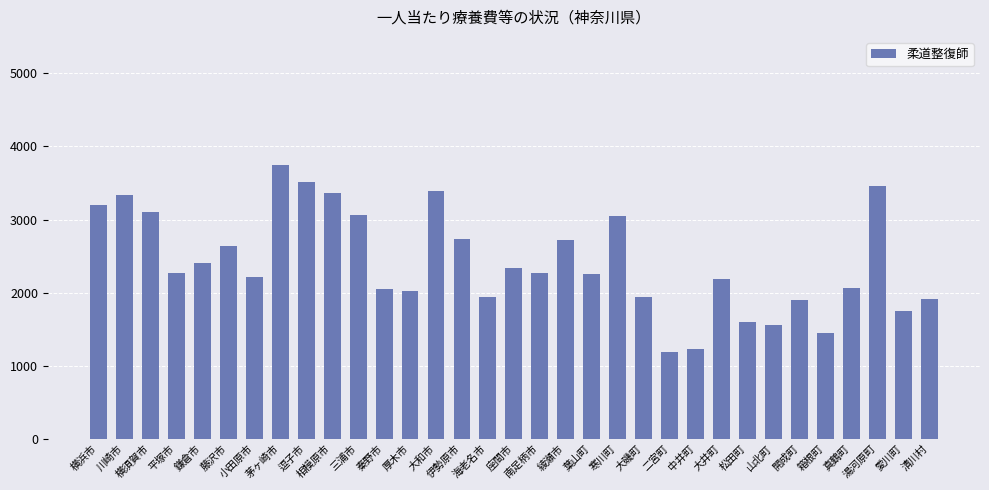

True or false: the data shows 3392 at 大和市.

True